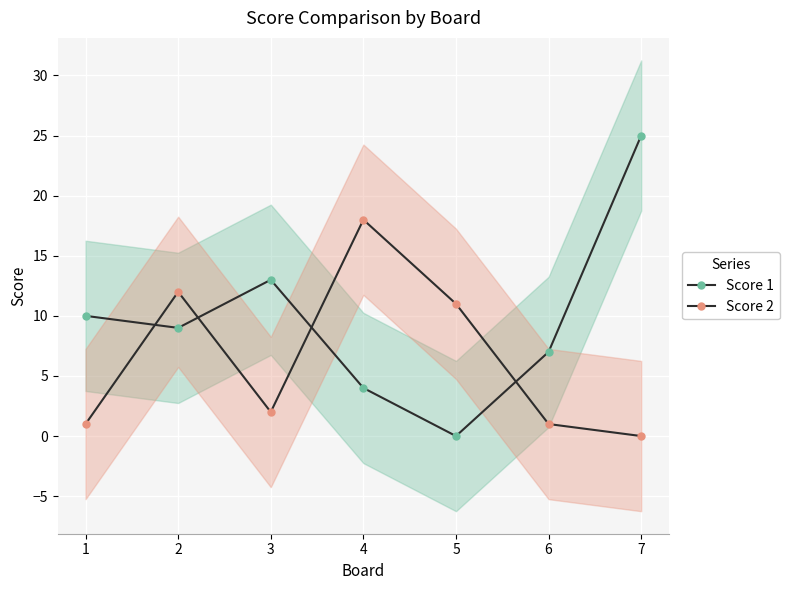

Reading left to right, what are all the values shown in this chart?

Score 1: 1=10	2=9	3=13	4=4	5=0	6=7	7=25
Score 2: 1=1	2=12	3=2	4=18	5=11	6=1	7=0